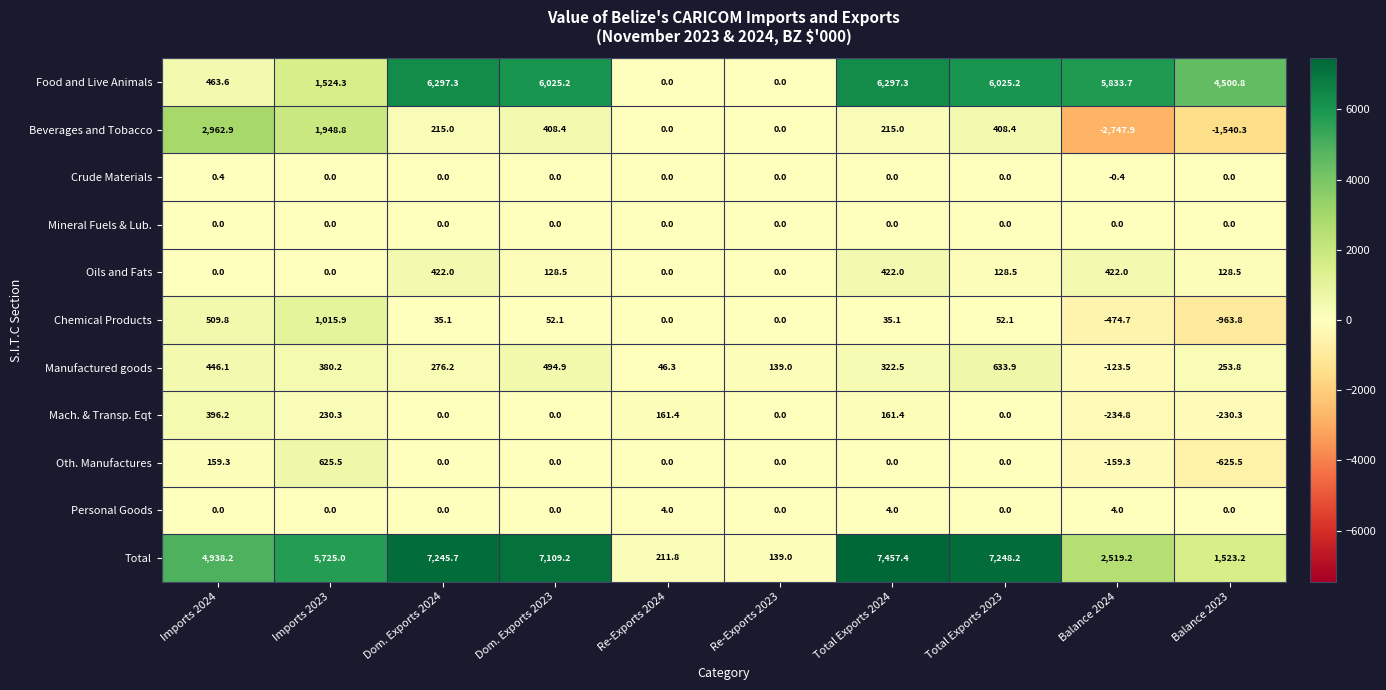

Which series has the largest total across all categories?

Total